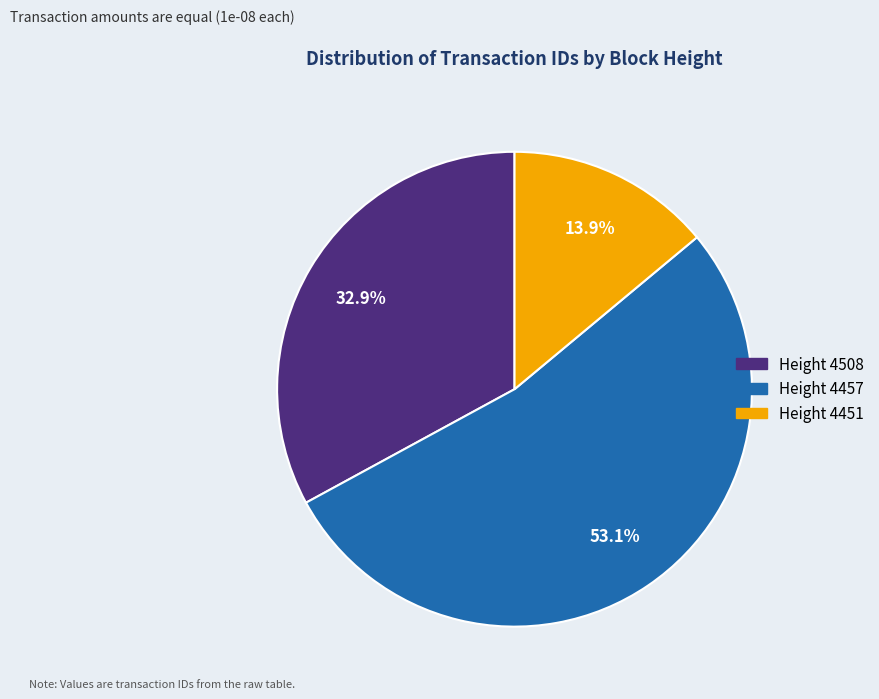

Is there any slice that represents more than half of the pie?

Yes